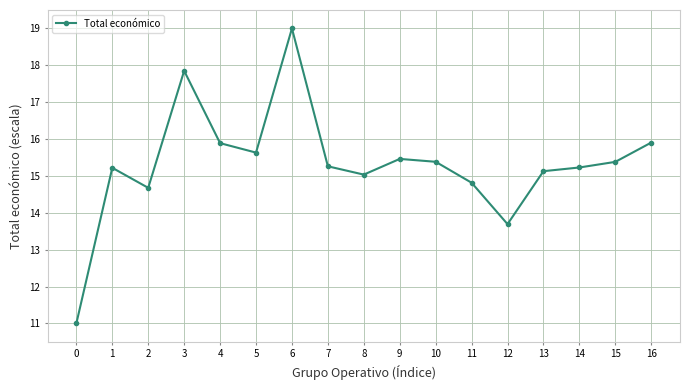

The chart shows a value of 15.1 at 13. True or false?

True